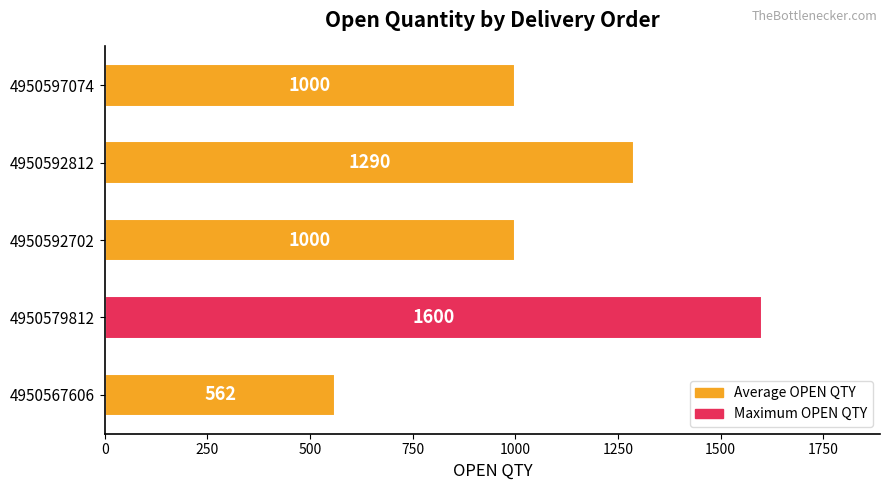

Which label corresponds to the largest value in the chart?

4950579812